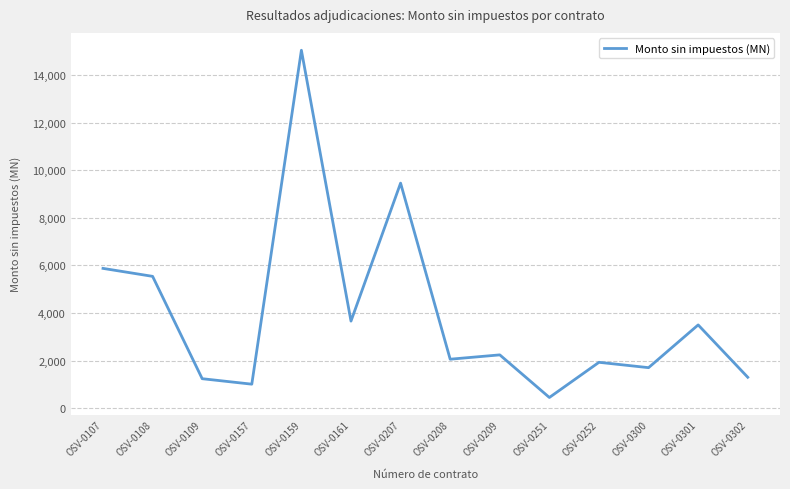

Is it true that the value at OSV-0159 is 10350.6?

False